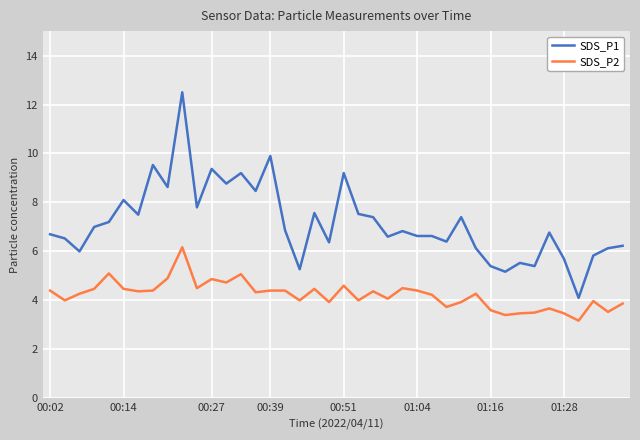

List the series in order of their peak value, highest first.

SDS_P1, SDS_P2